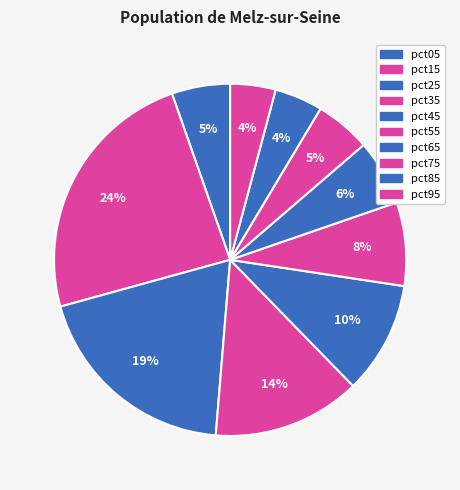

To the nearest percent, what is the combined percentage of pct75 and pct25?

25%